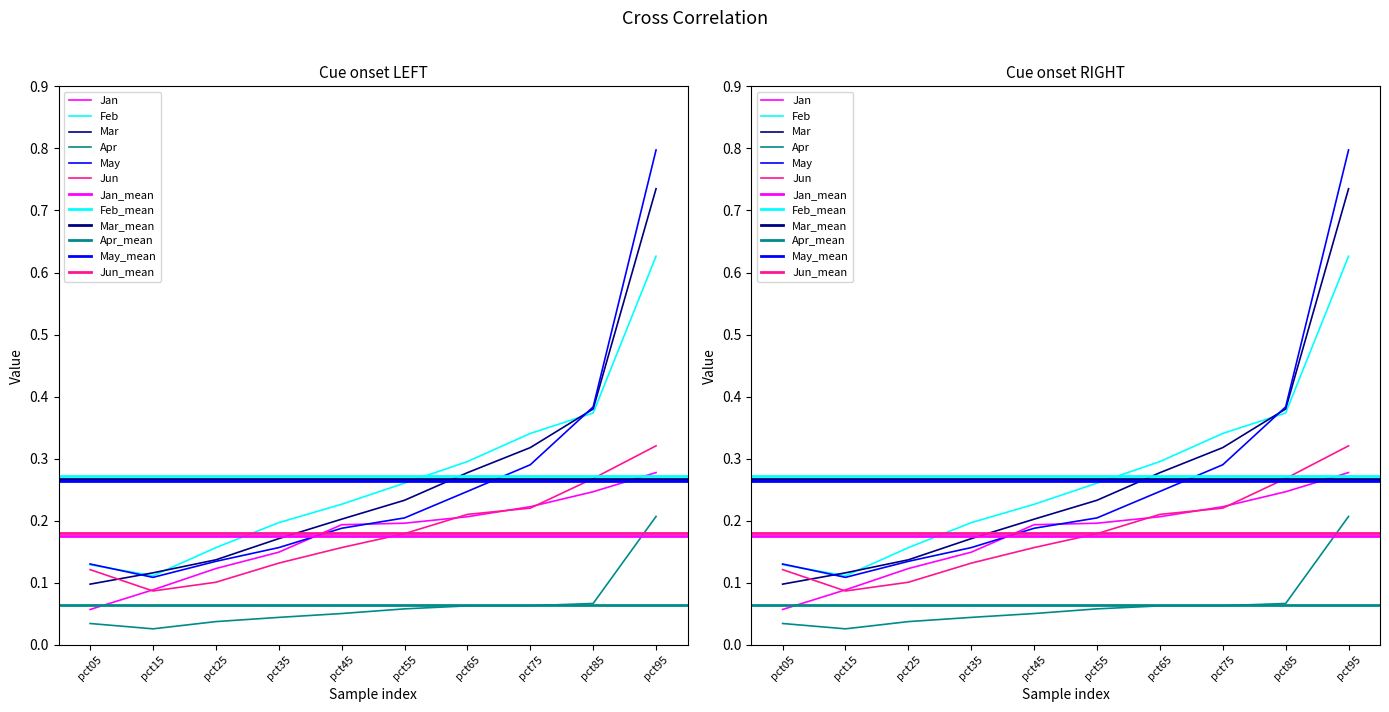

Reading left to right, extract all data points from this chart.

Jan: 0.1	0.1	0.1	0.1	0.2	0.2	0.2	0.2	0.2	0.3
Feb: 0.1	0.1	0.2	0.2	0.2	0.3	0.3	0.3	0.4	0.6
Mar: 0.1	0.1	0.1	0.2	0.2	0.2	0.3	0.3	0.4	0.7
Apr: 0.0	0.0	0.0	0.0	0.1	0.1	0.1	0.1	0.1	0.2
May: 0.1	0.1	0.1	0.2	0.2	0.2	0.2	0.3	0.4	0.8
Jun: 0.1	0.1	0.1	0.1	0.2	0.2	0.2	0.2	0.3	0.3